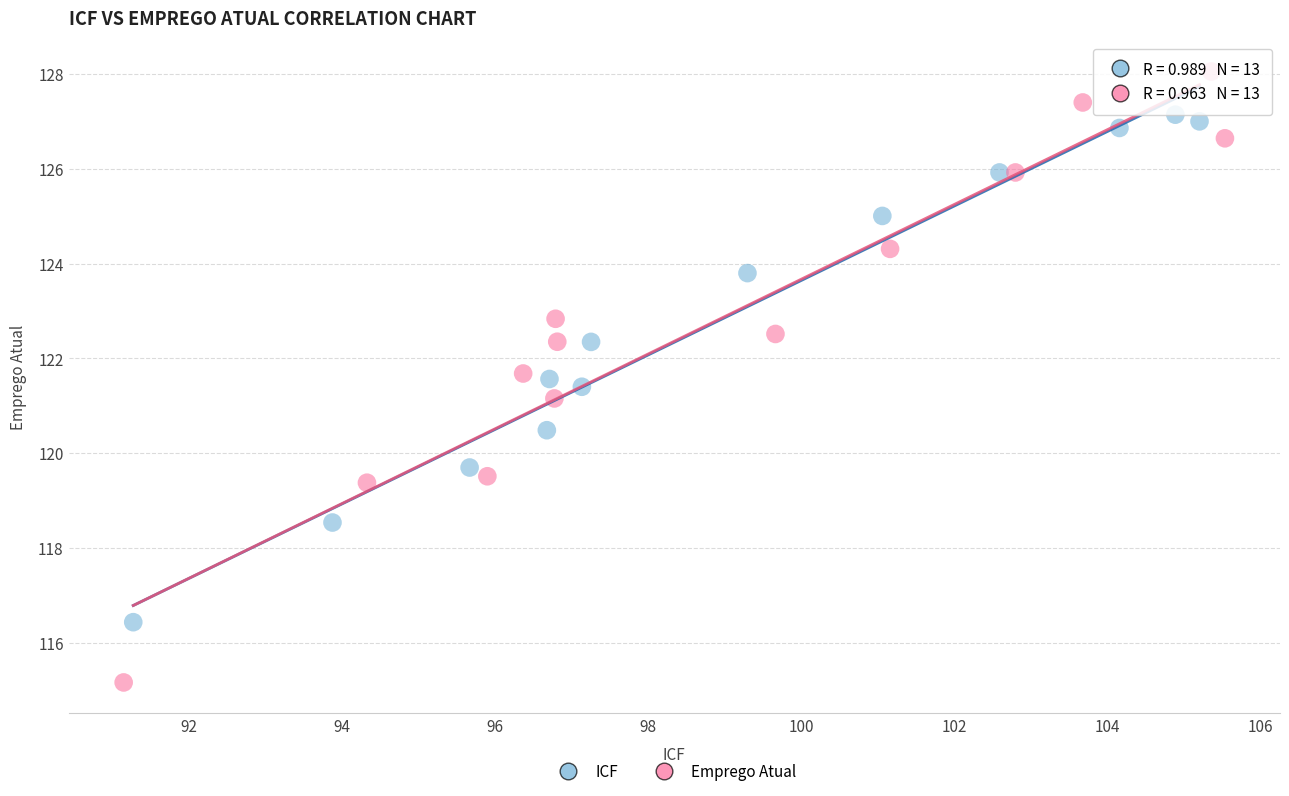

Which series contains the highest Y value?

Emprego Atual